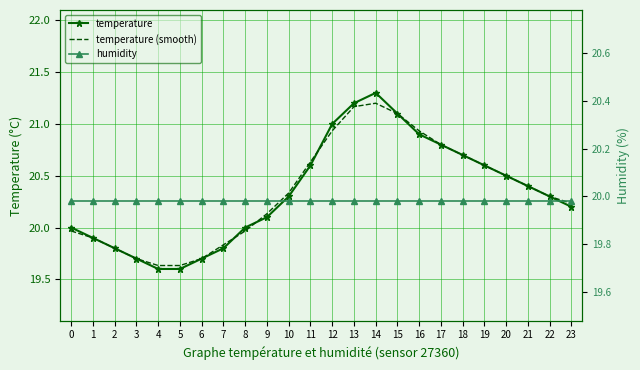

Where is the first local maximum for temperature?

14